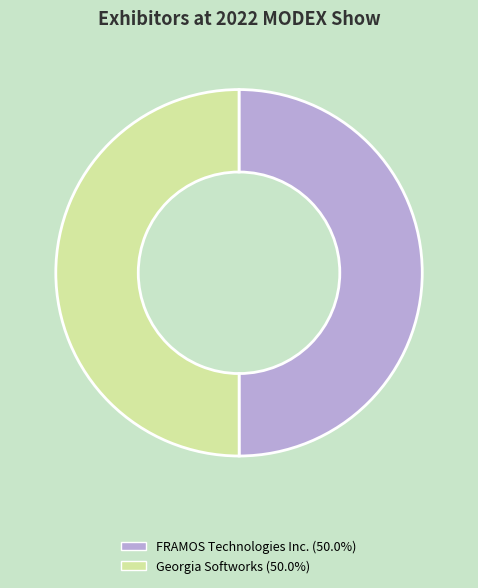

What is the ratio of the value at FRAMOS Technologies Inc. (50.0%) to the value at Georgia Softworks (50.0%)?

1.0